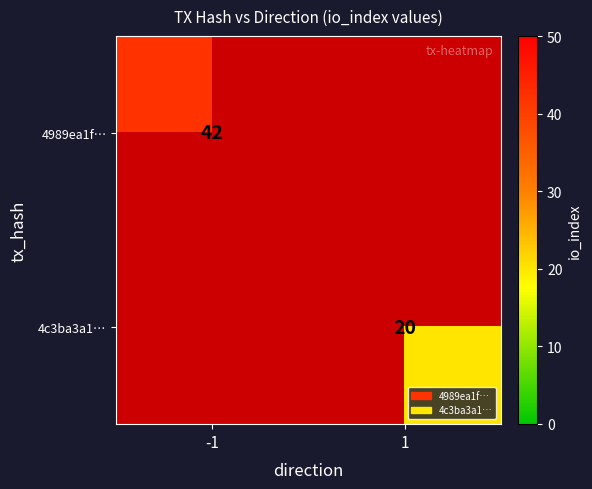

At how many categories does at least one series exceed 33?

1